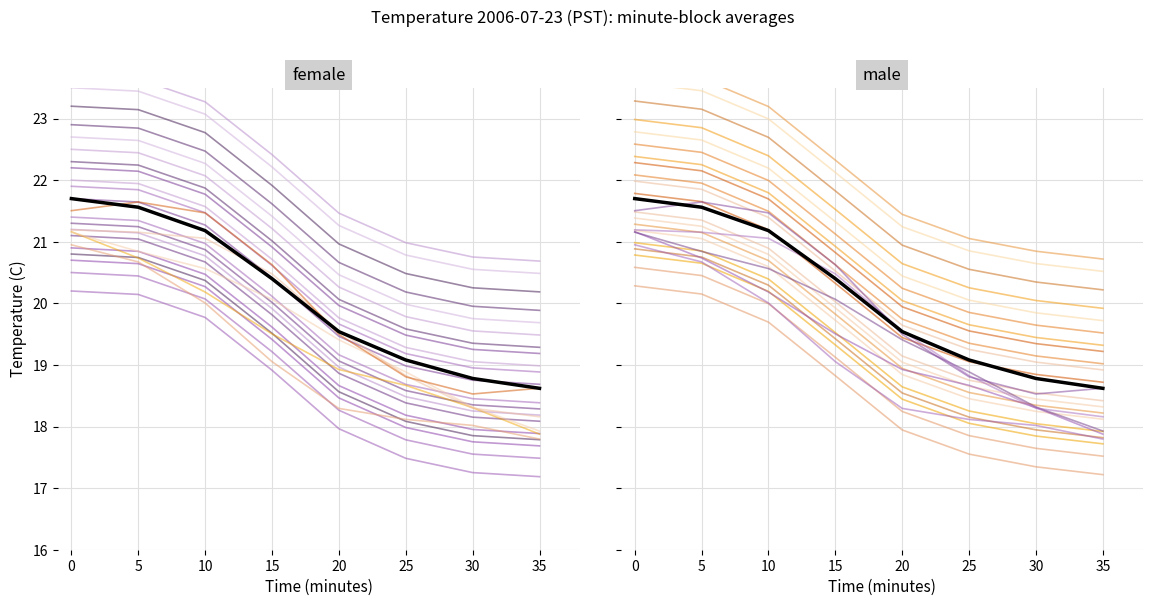

True or false: Minute 10 and Minute 20 cross at least once.

False